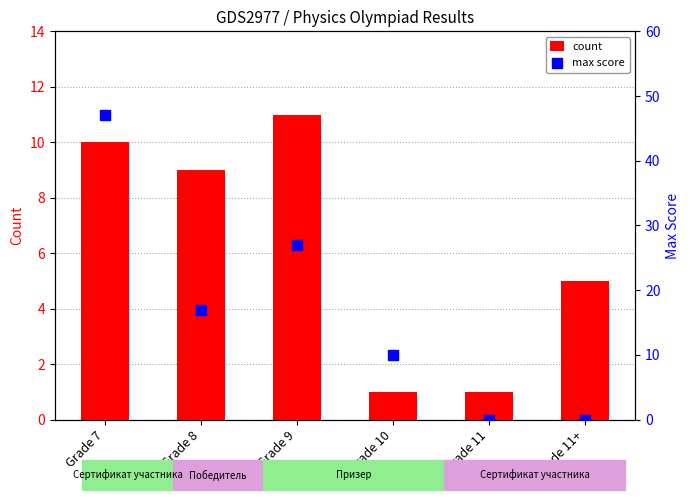

At how many categories does at least one series exceed 13?

3